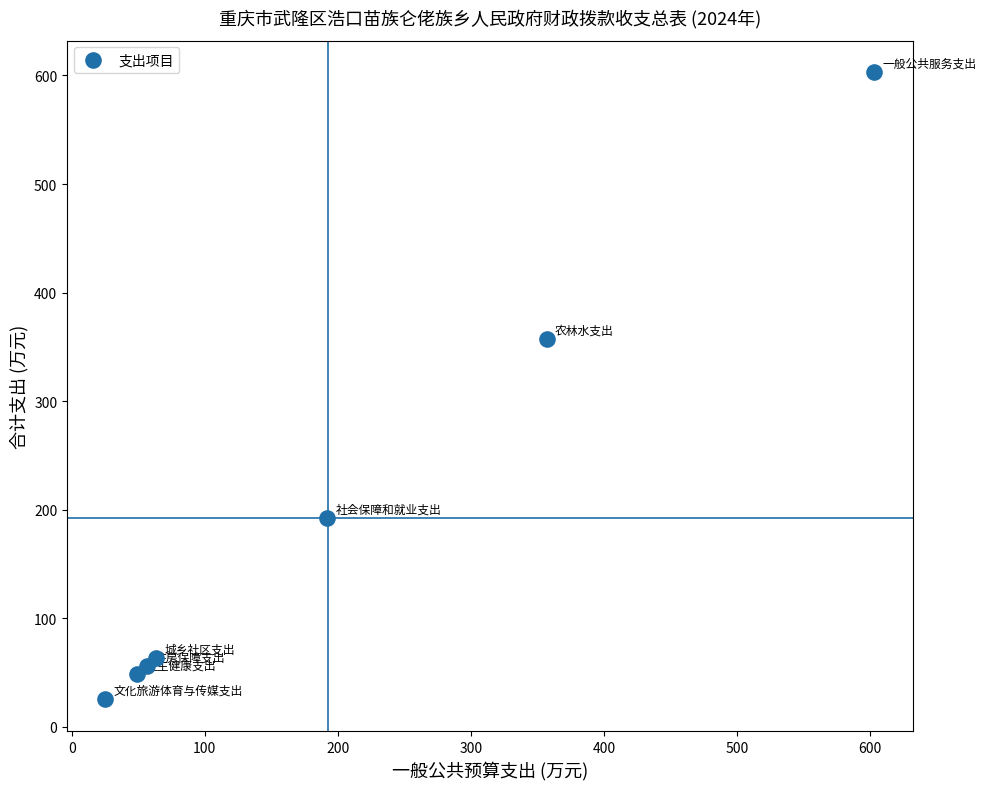

What Y value in the scatter plot is closest to 314?

357.0